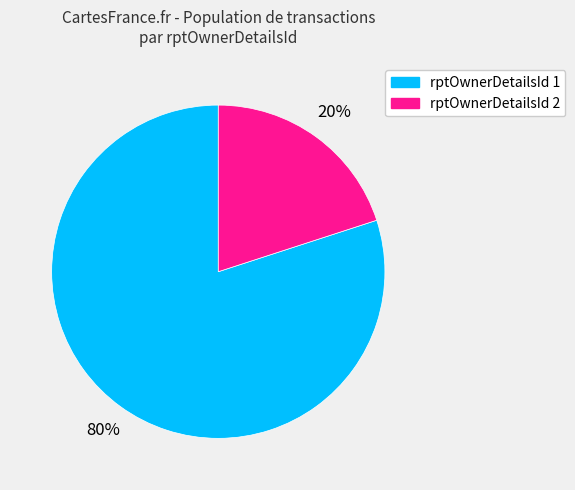

Is there any slice that represents more than half of the pie?

Yes